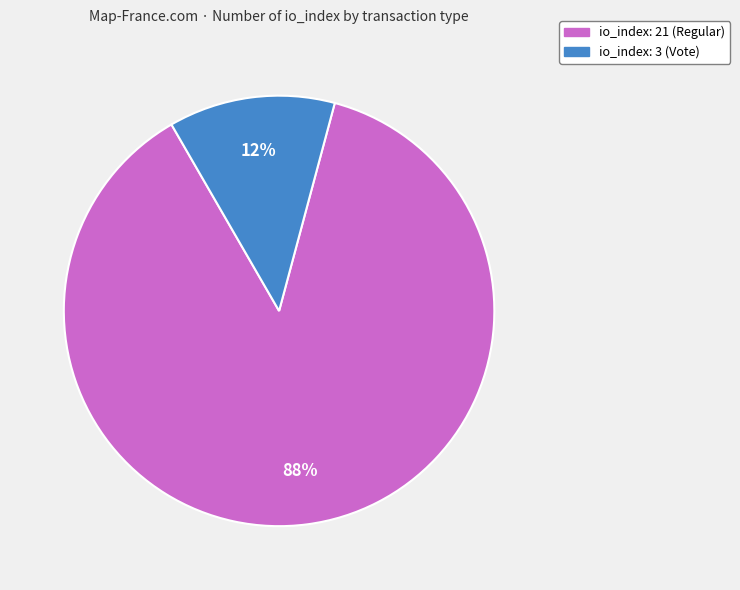

Rank the categories by value from lowest to highest.

io_index: 3 (Vote), io_index: 21 (Regular)